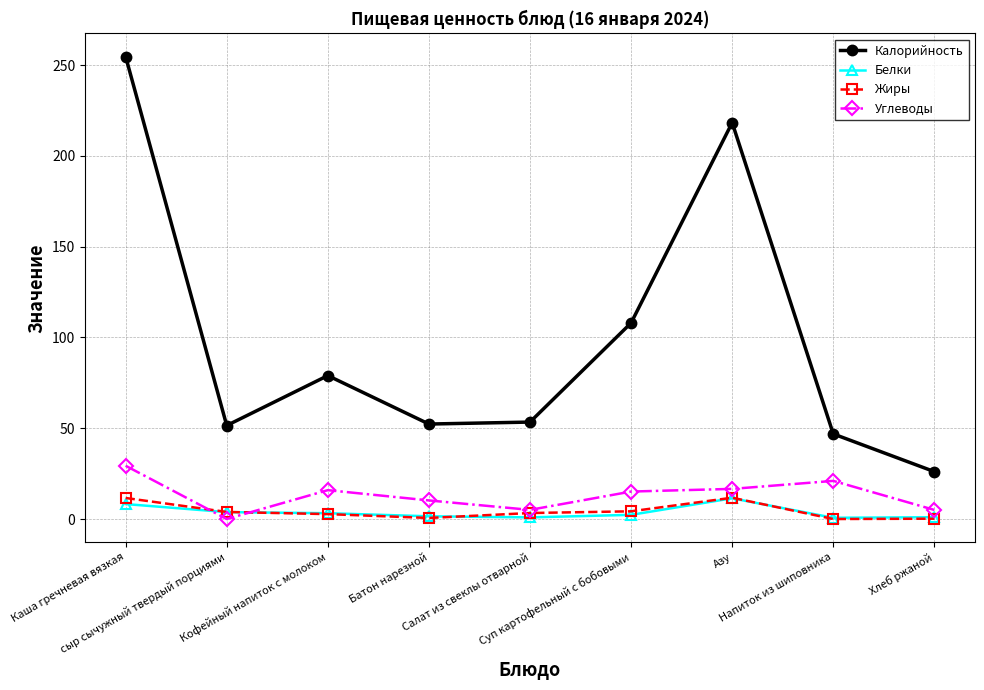

What are all the series names shown in the legend?

Калорийность, Белки, Жиры, Углеводы